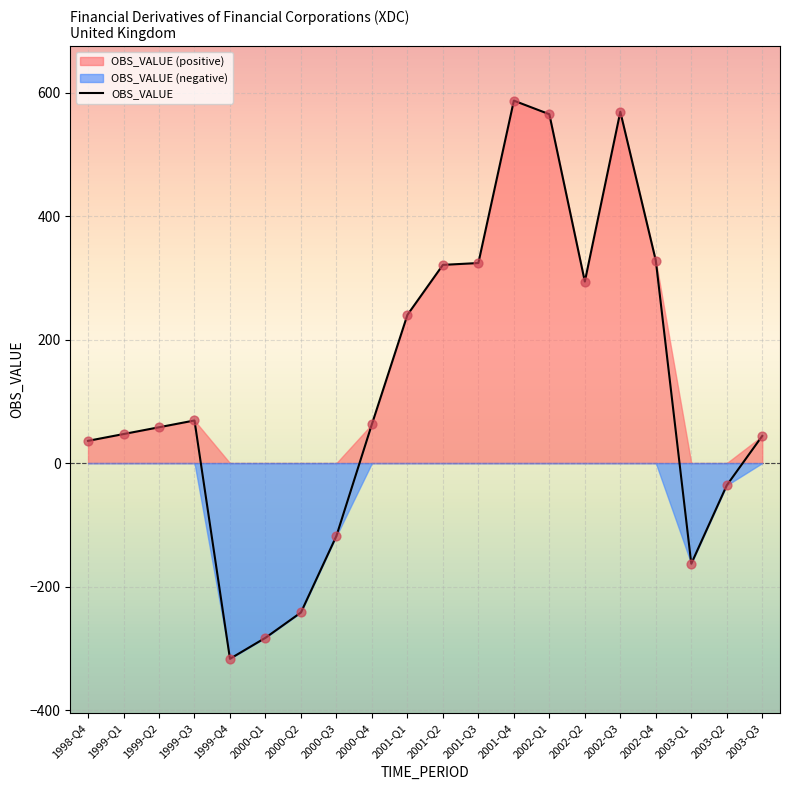

Between 2003-Q3 and 2000-Q2, which is larger?

2003-Q3